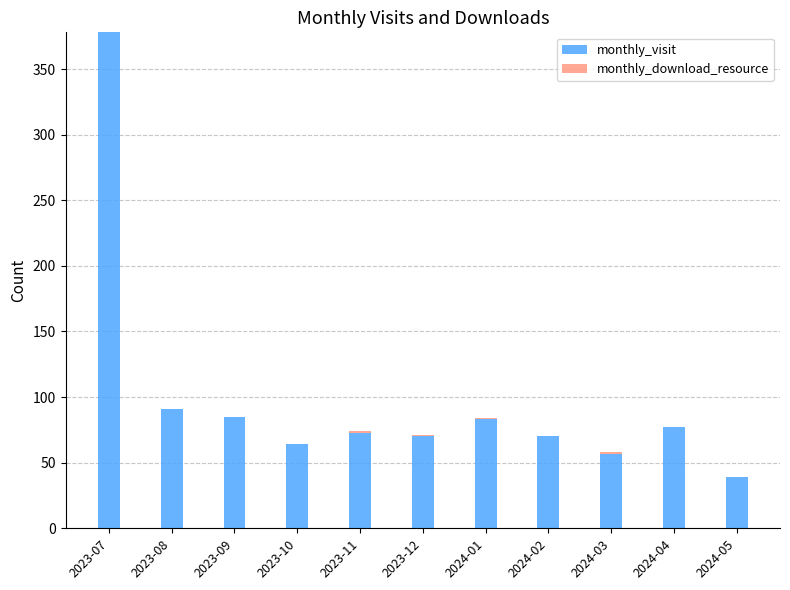

What is the sum of all monthly_visit values?

1087